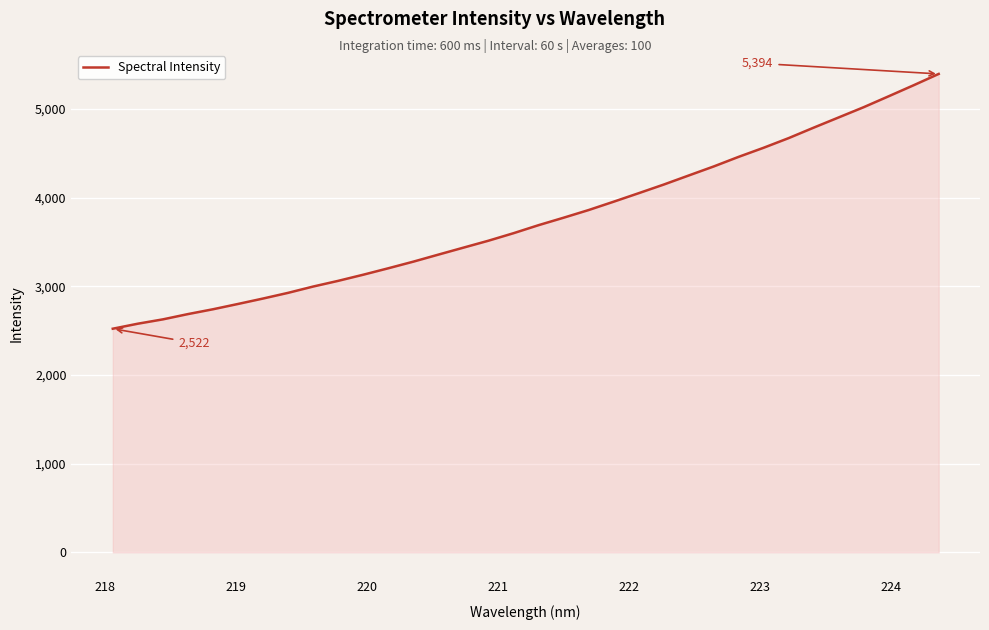

Does the chart display data point markers on the line(s)?

No